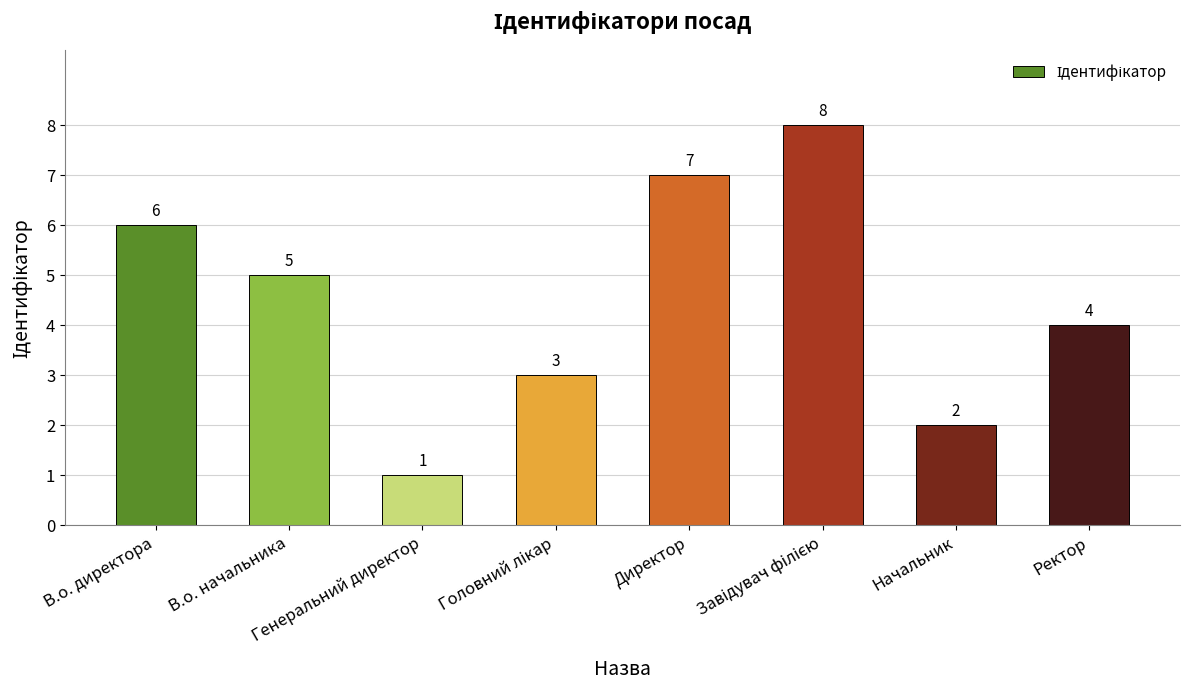

Does the chart contain stacked bars?

No